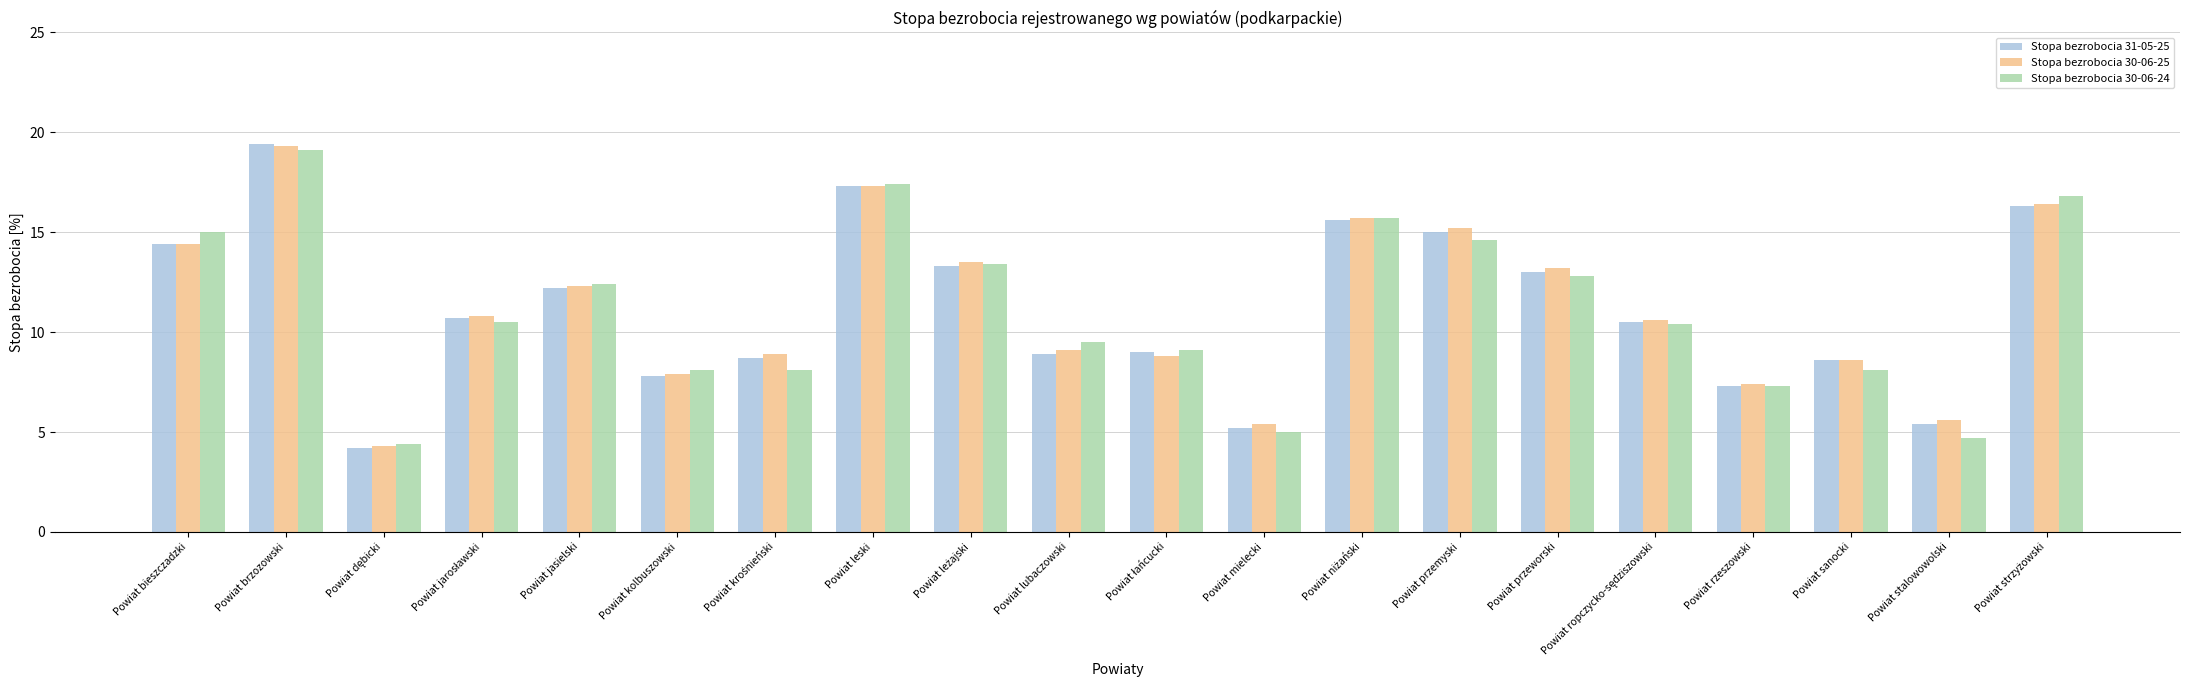

How many values in the Stopa bezrobocia 30-06-25 series are below 10?

9